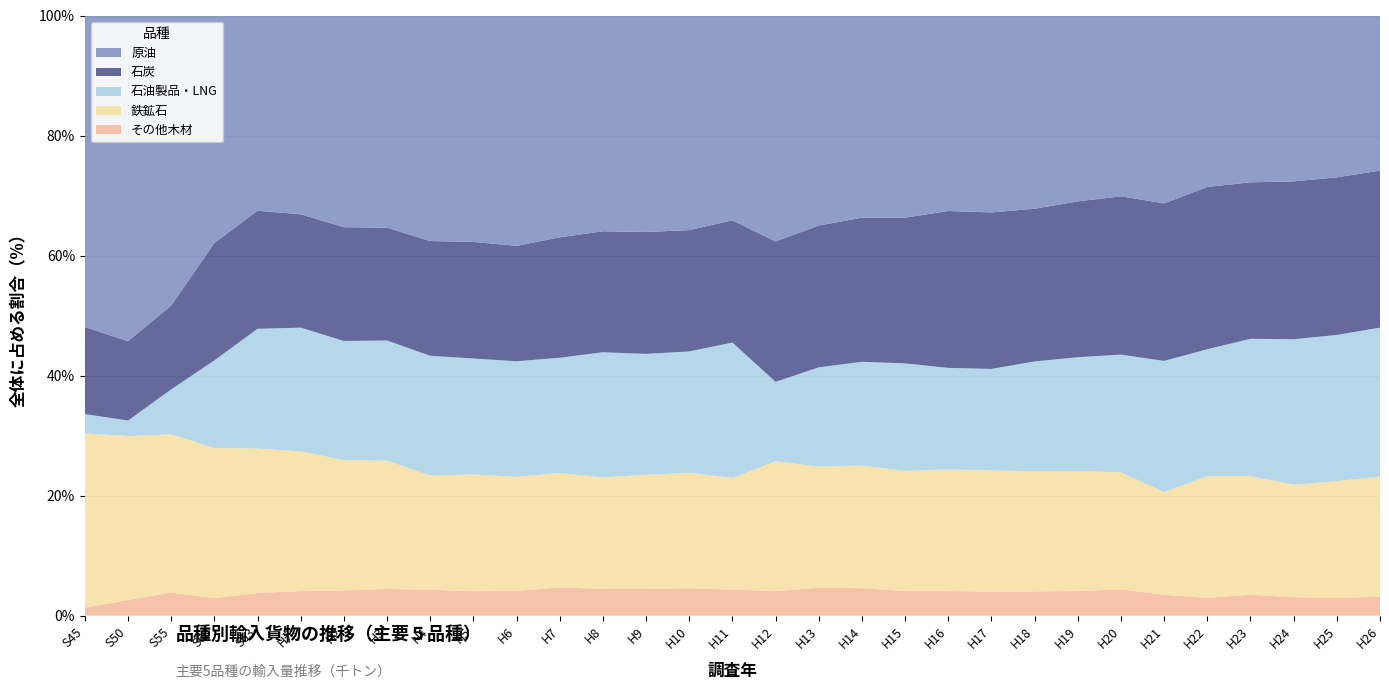

Reading left to right, extract all data points from this chart.

原油: 177291	256082	245606	189276	176430	187405	205114	212776	224846	227509	243194	238367	237513	244375	231089	225711	223753	216802	208356	220313	214164	216144	213252	211639	208835	179930	180597	182253	188951	187680	176814
石炭: 49552	62365	70953	97719	106691	106897	110245	113153	114381	117139	121874	129442	133162	137644	130623	134716	139048	146390	148416	158833	171849	171744	168567	177419	182828	150873	170881	170936	179747	182723	179014
石油製品・LNG: 10980	12170	38054	72851	108201	116601	115496	120480	119360	116517	122007	123809	137668	136517	130733	149028	78599	102461	106806	117211	111186	111355	121132	129480	135972	125683	133720	149991	165790	169501	169749
鉄鉱石: 99133	128954	133959	125010	130520	131820	126263	128657	113884	117268	120544	123015	122866	128845	124369	123097	128596	125119	126459	130900	133353	132977	132657	136780	135162	98310	128179	129672	127988	135593	137048
その他木材: 4606	12239	19508	14491	20486	23099	24385	26723	25809	24586	26027	30312	29375	30119	29362	28747	24324	28666	28293	26755	26829	26452	26726	27945	30314	19929	18706	22759	21043	20404	21511